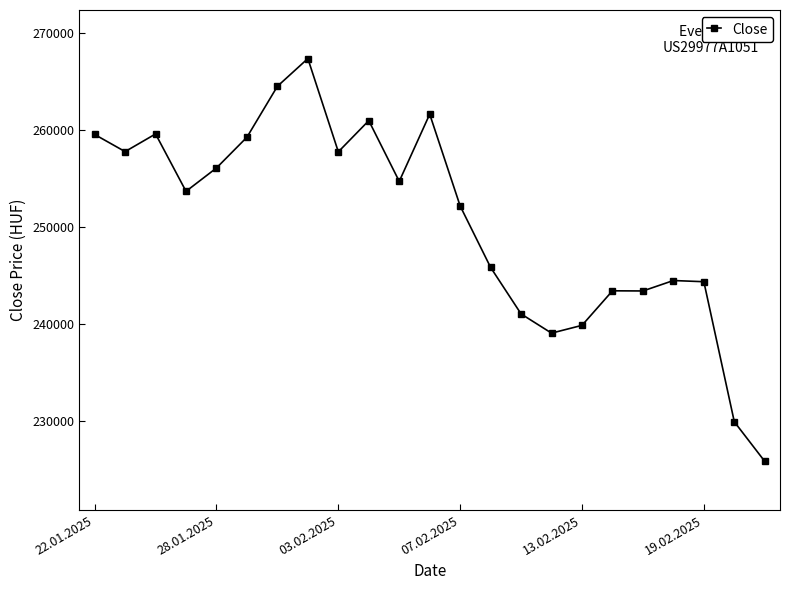

What is the value of the 20th point from the left?

244492